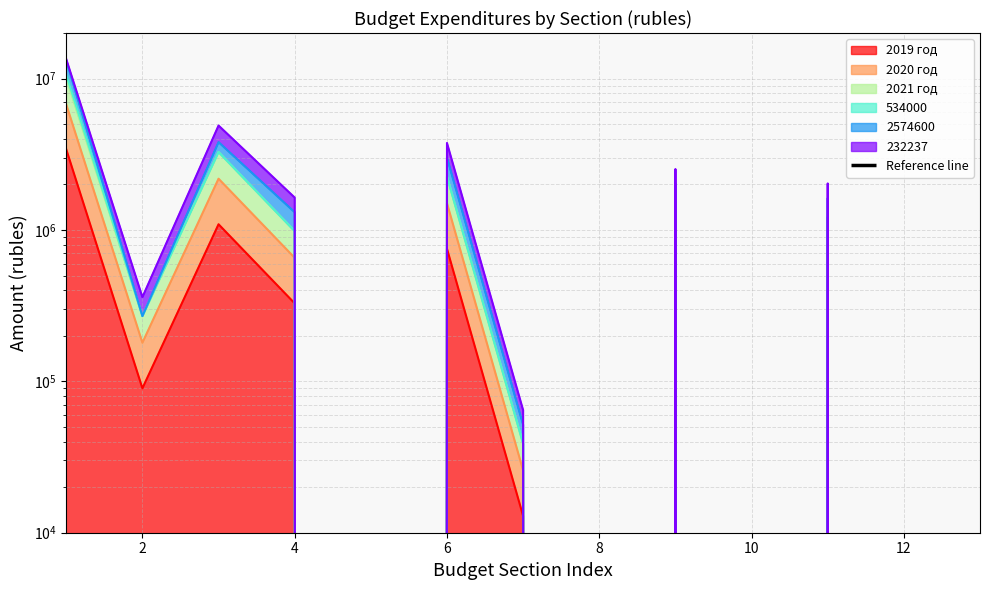

What is the label of the 11th point from the left?

10